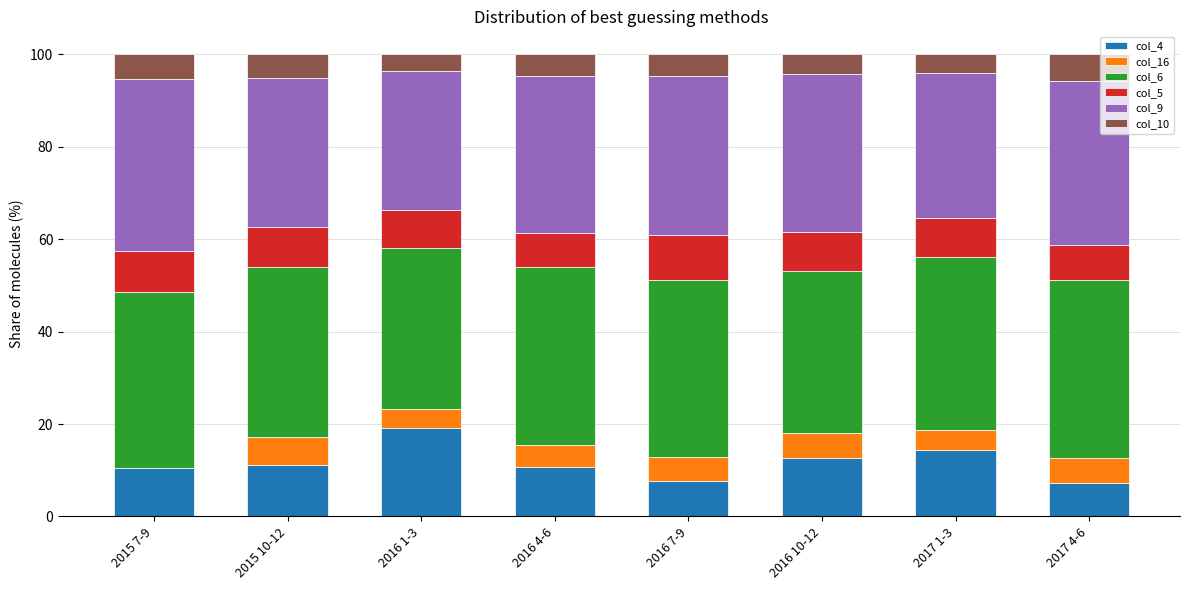

What is the total value across all series at 2016 1-3?

100.0